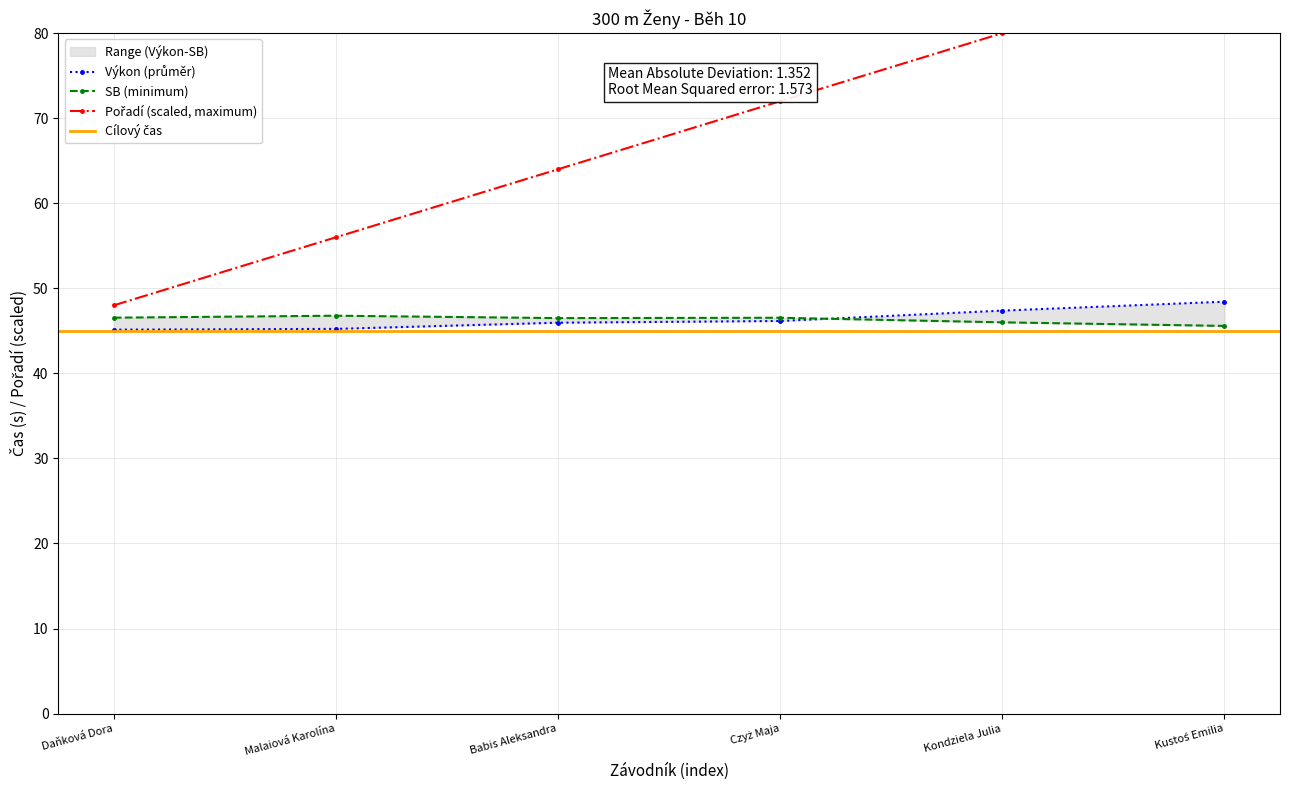

What is the total value across all series at Malaiová Karolína?

148.0